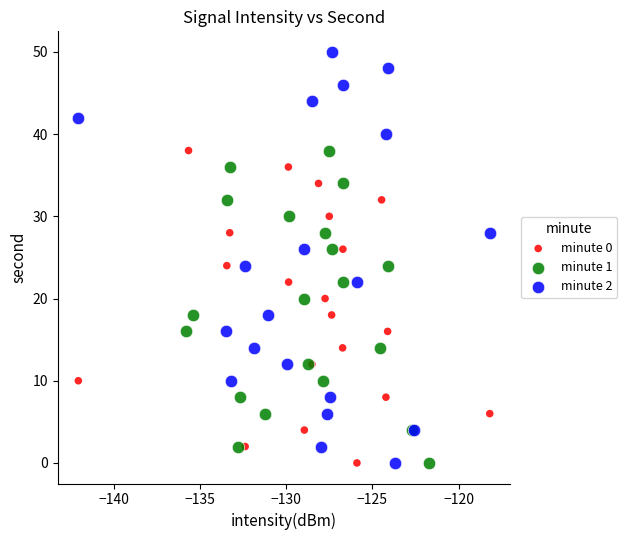

Which series has the largest Y range (max minus min)?

minute 2